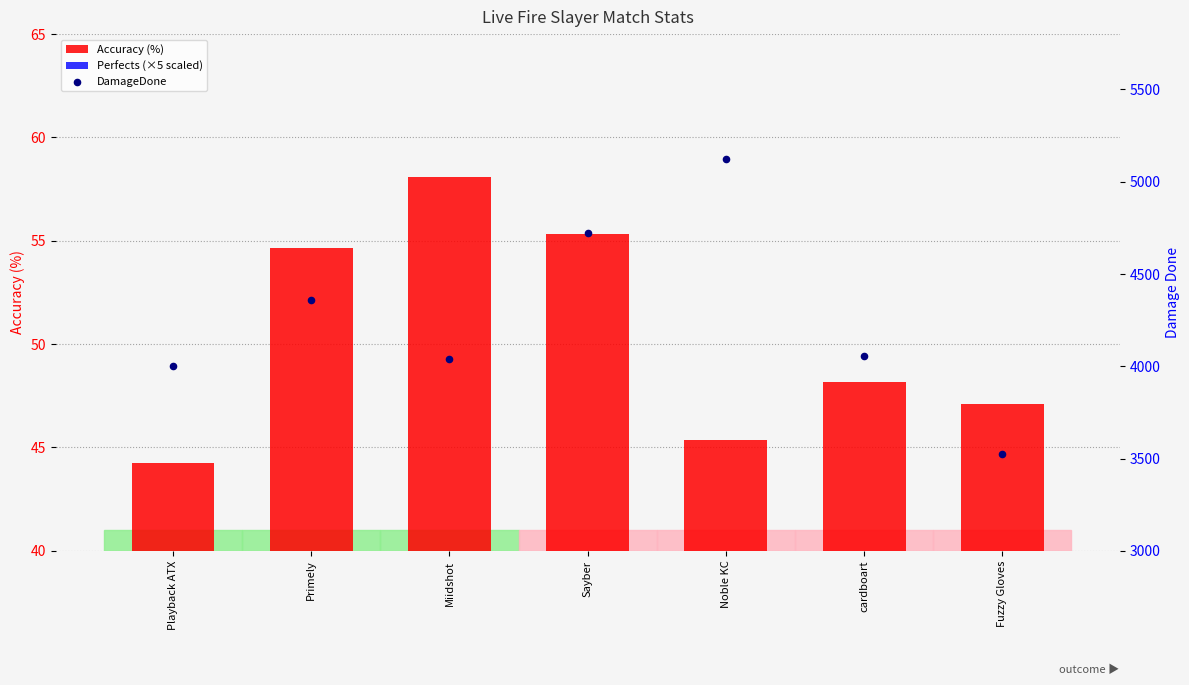

What are all the series names shown in the legend?

Accuracy (%), Perfects (×5 scaled), DamageDone